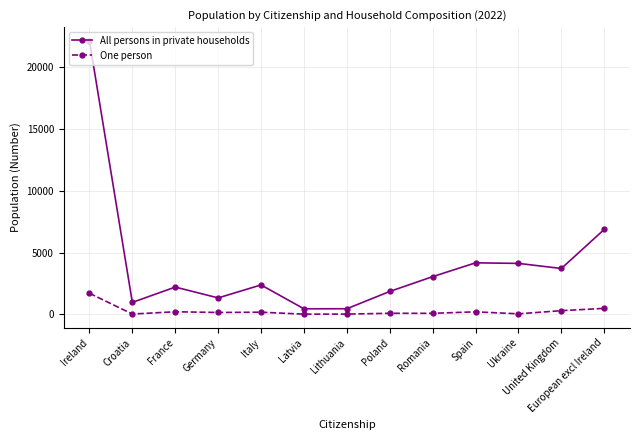

What is the label of the 13th point from the left?

European excl Ireland